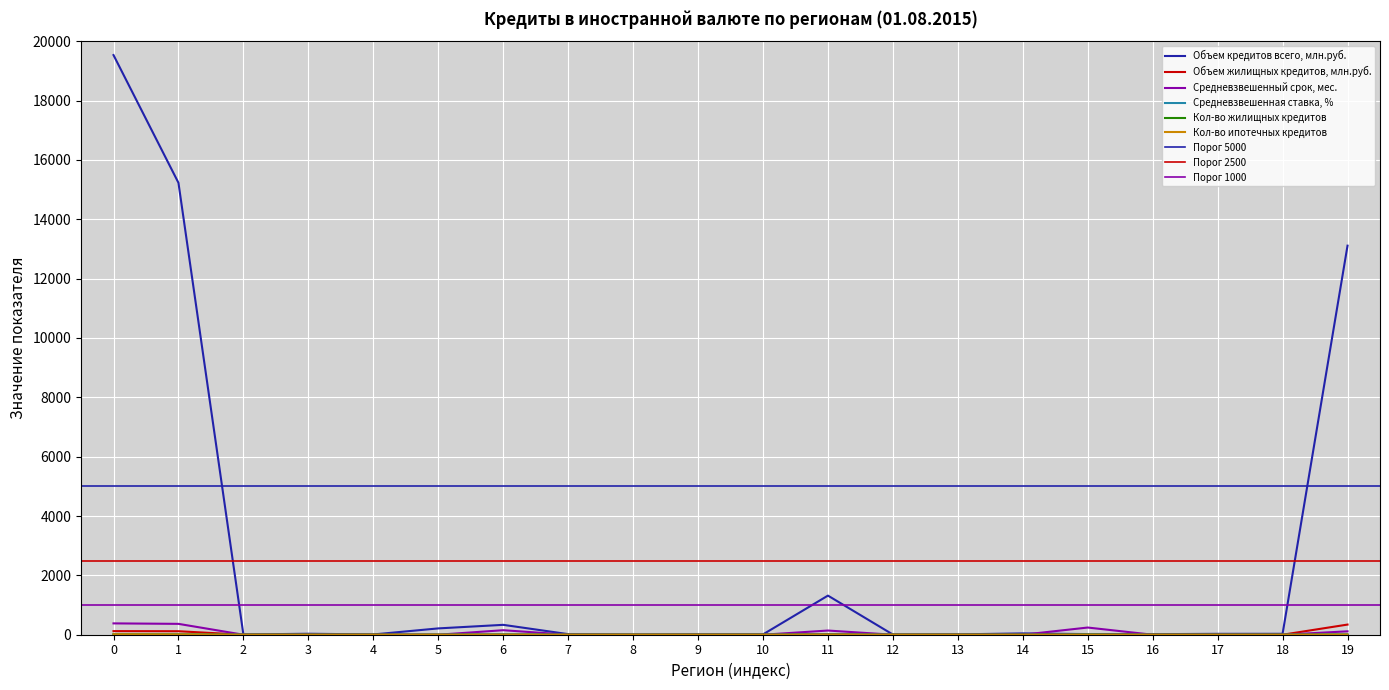

Is it true that Объем жилищных кредитов, млн.руб. equals 0.0 at 9?

True